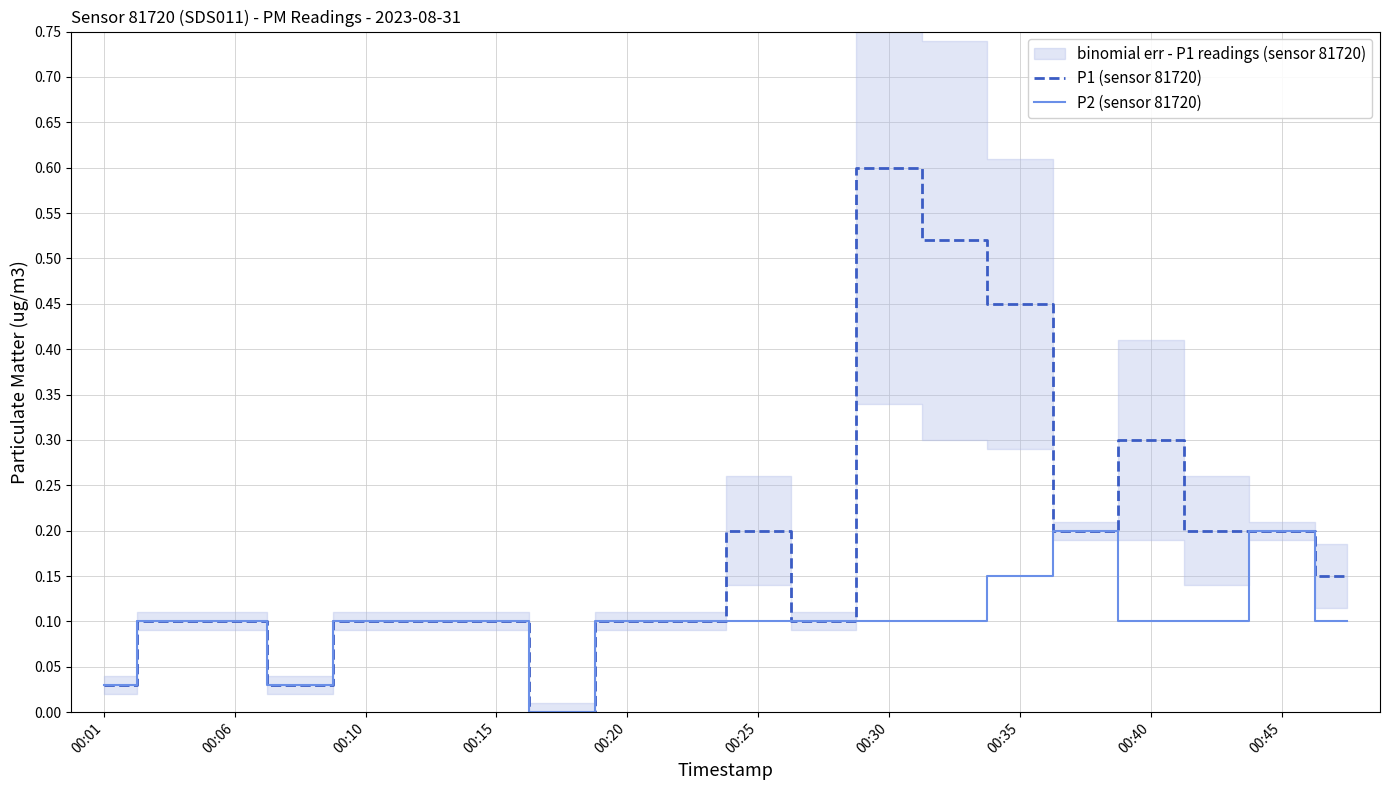

True or false: P2 (sensor 81720) has a value of 0.1 at 00:20.

True